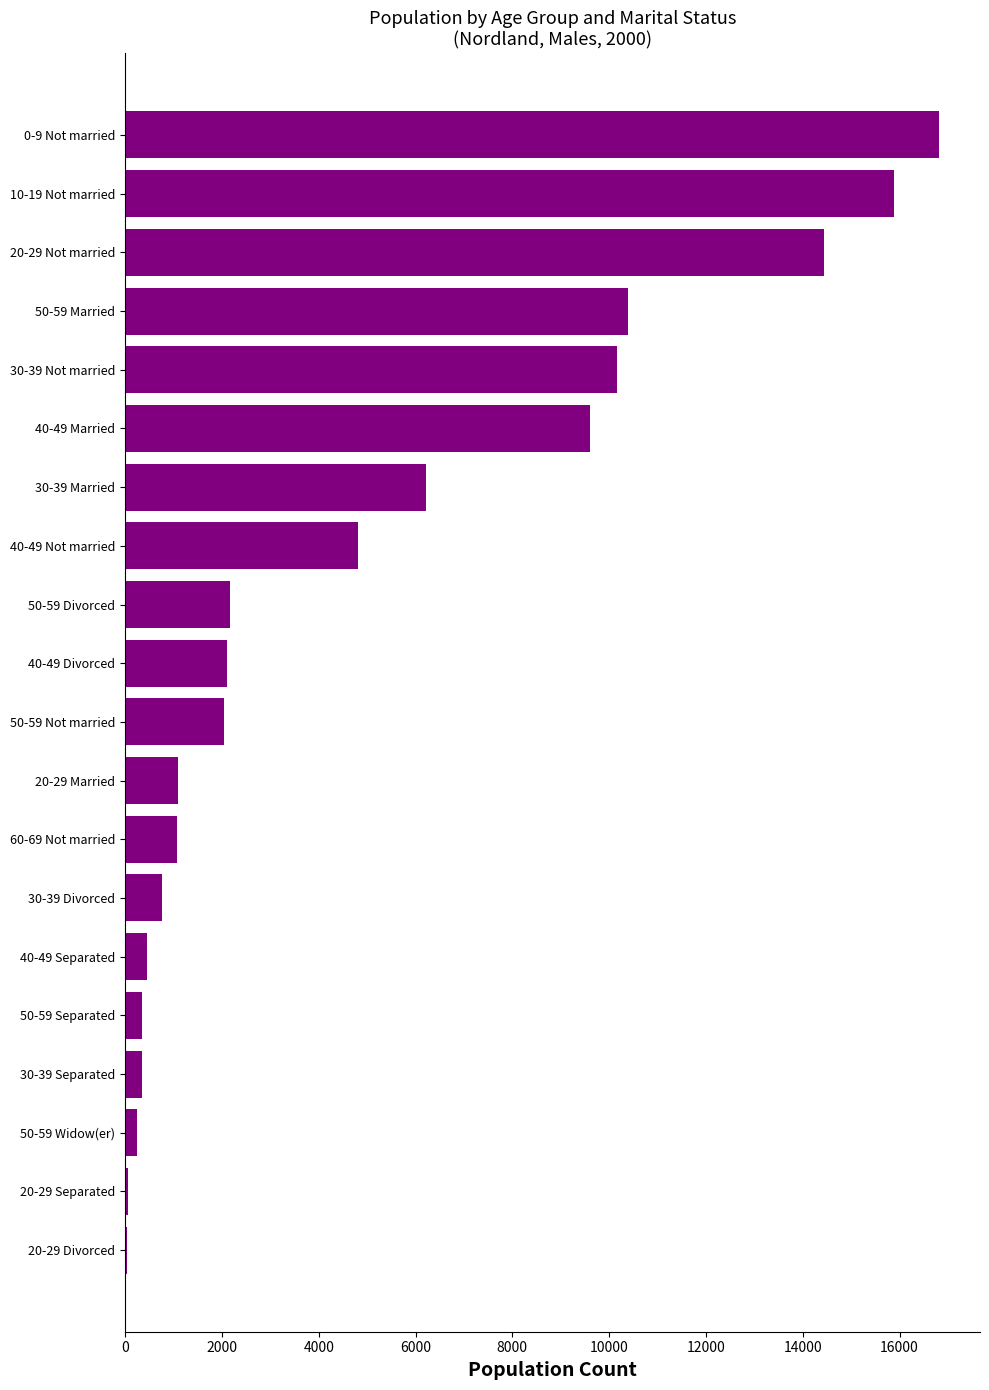

Which category has the highest value across all series?

0-9 Not married